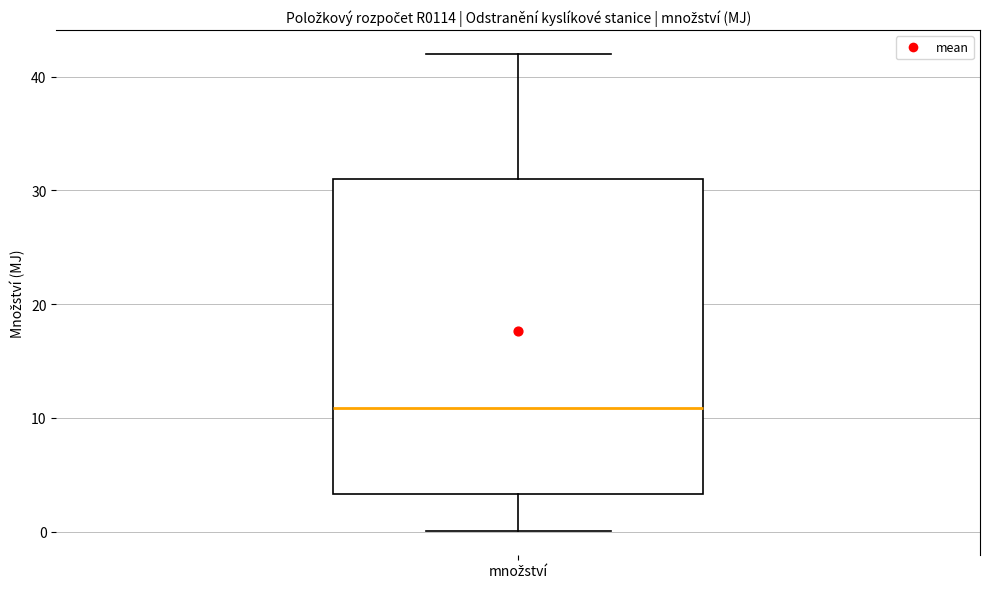

Read this box plot against the y-axis: the position of the median line, the range covered by the box, and the ends of both whiskers. The values are not printed on the chart, so give them approximately, as read against the axis.

median 11, box 3 to 31, whiskers 0 to 42